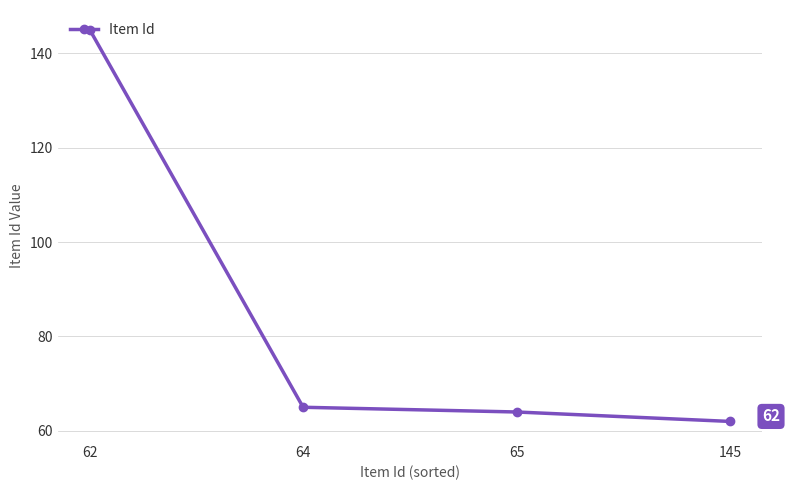

What is the difference between the values at 145 and 62?

83